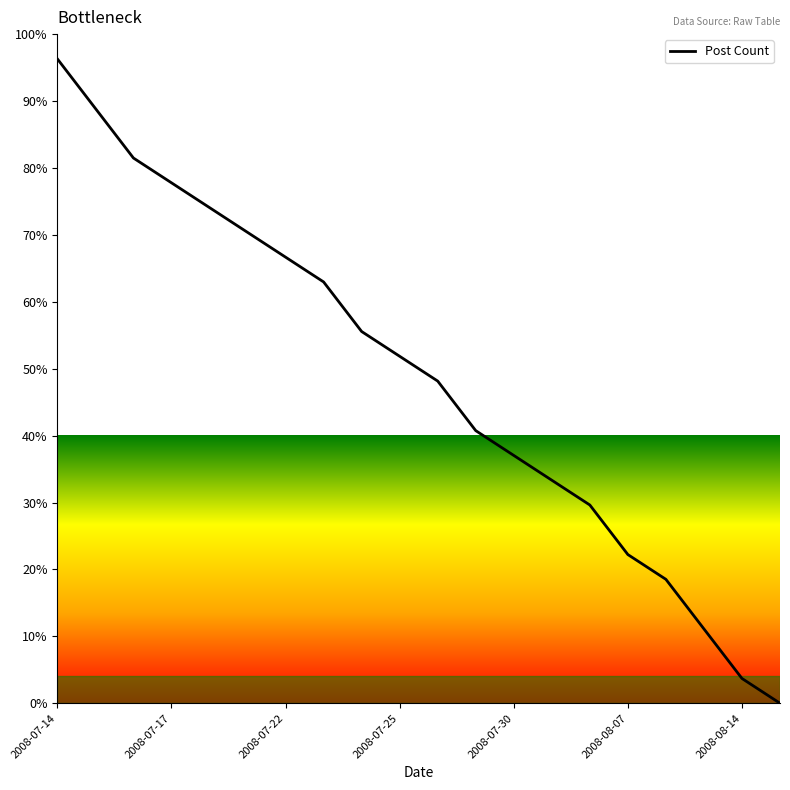

Reading left to right, list all the values displayed in this chart.

96.3	88.9	81.5	77.8	74.1	70.4	66.7	63.0	55.6	51.9	48.1	40.7	37.0	33.3	29.6	22.2	18.5	11.1	3.7	0.0